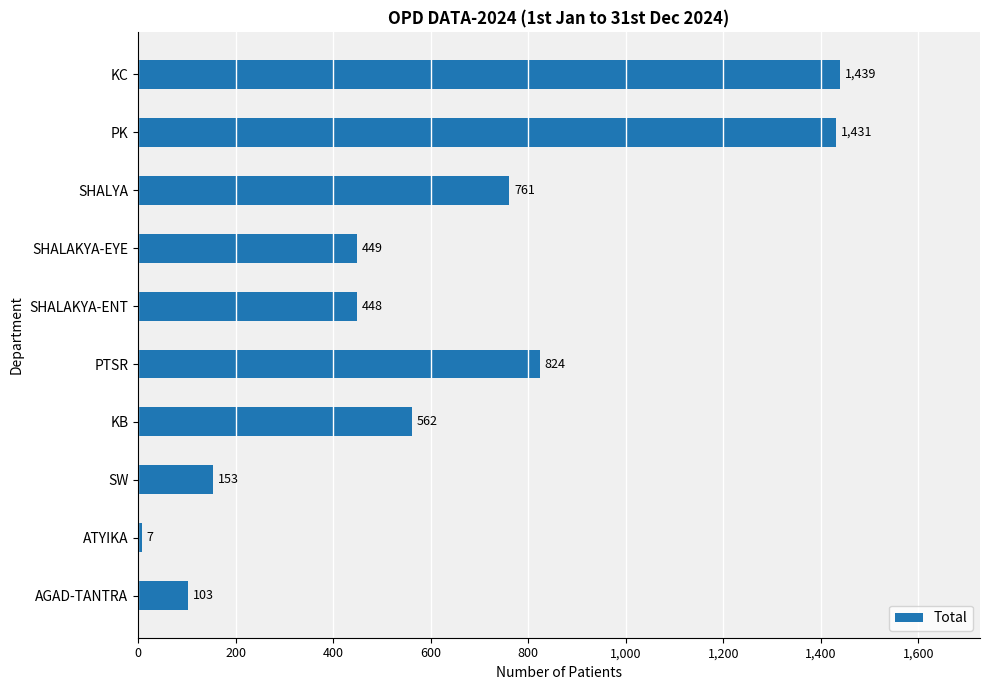

How many categories are shown in the chart?

10